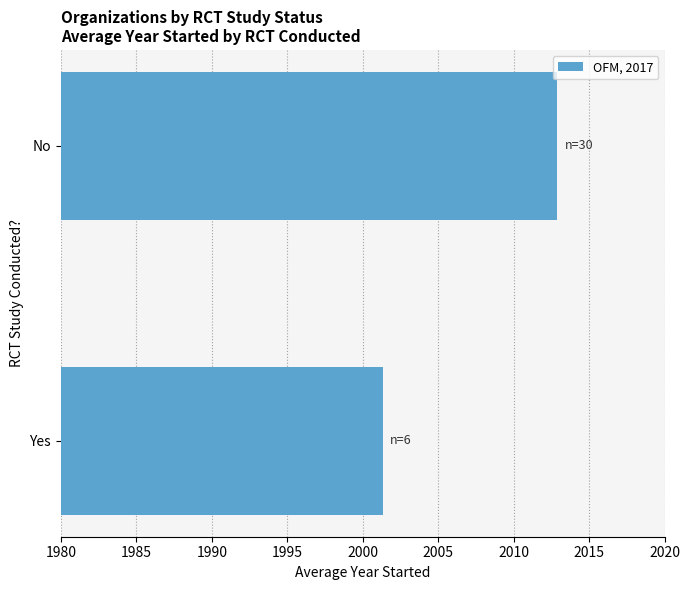

What is the change in value from Yes to No?

+11.6